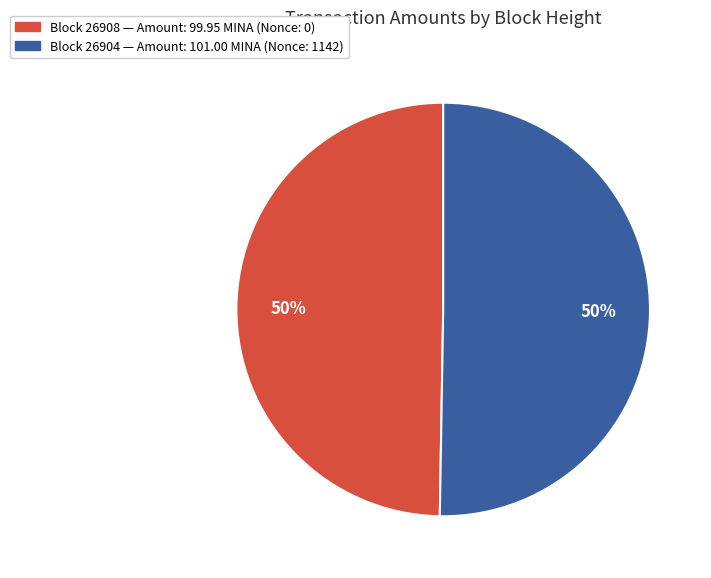

To the nearest percent, what is the average slice percentage?

50%